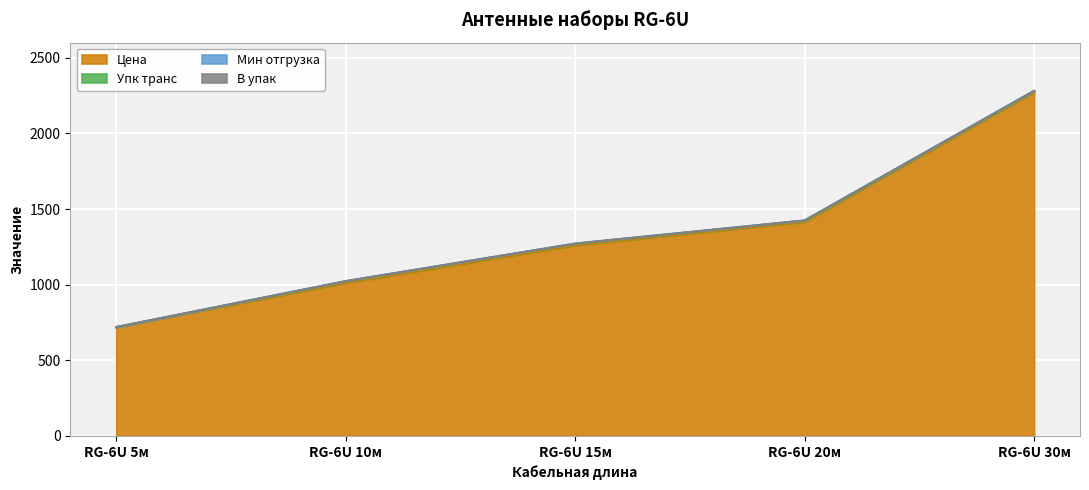

True or false: Упк транс and Цена cross at least once.

False